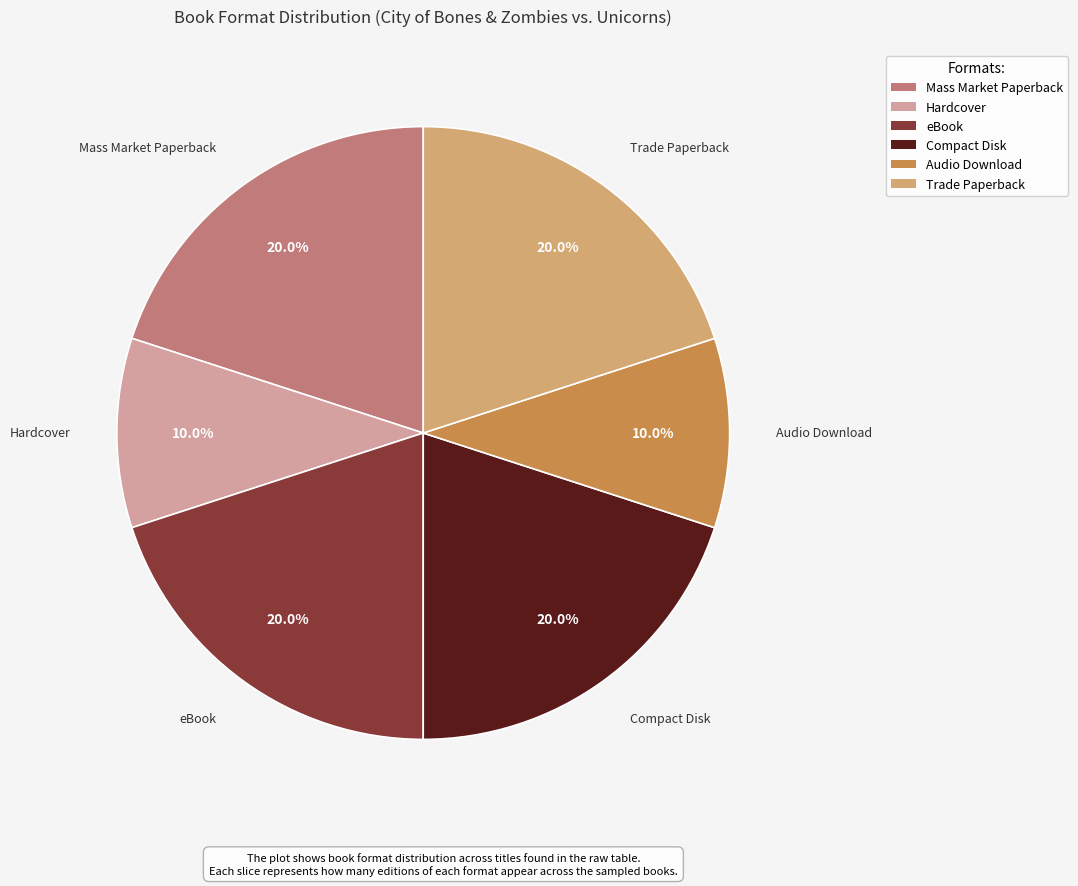

Is Compact Disk the majority of the pie?

No